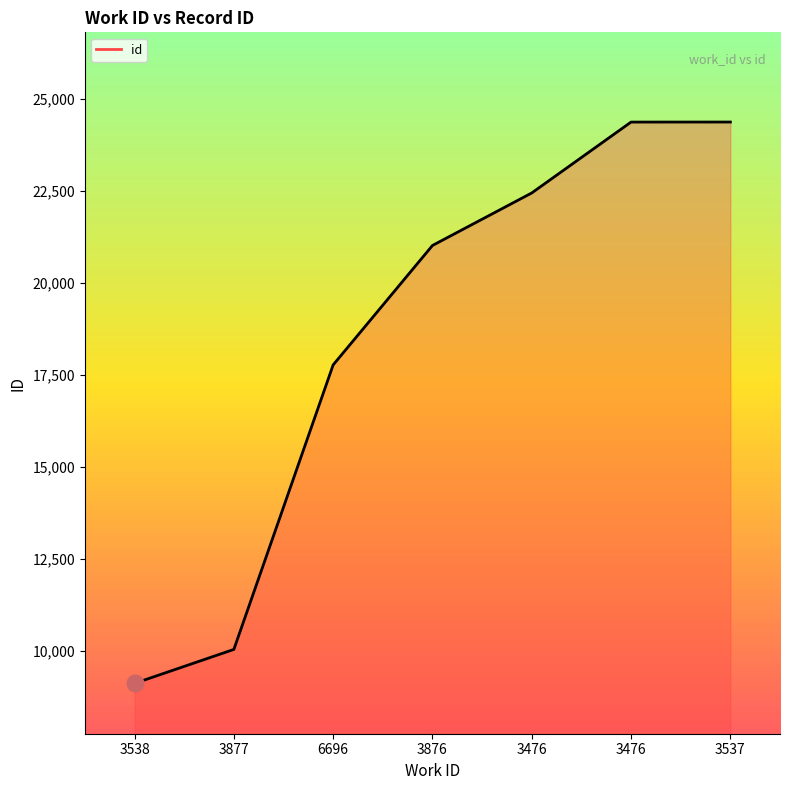

How many lines are shown in the chart?

1